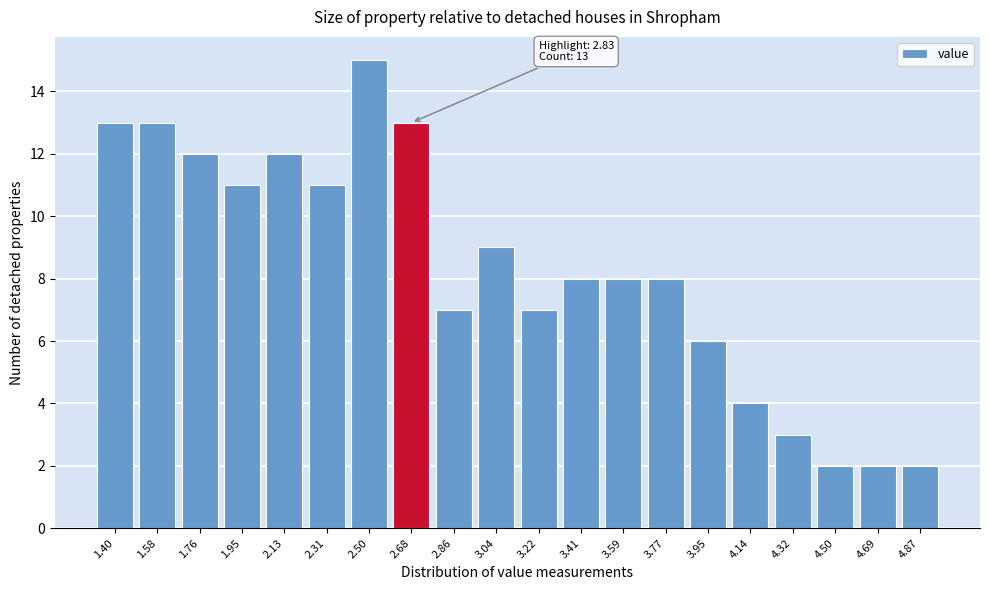

Reading left to right, transcribe all the data shown in this chart.

1.40=13	1.58=13	1.76=12	1.95=11	2.13=12	2.31=11	2.50=15	2.68=13	2.86=7	3.04=9	3.22=7	3.41=8	3.59=8	3.77=8	3.95=6	4.14=4	4.32=3	4.50=2	4.69=2	4.87=2